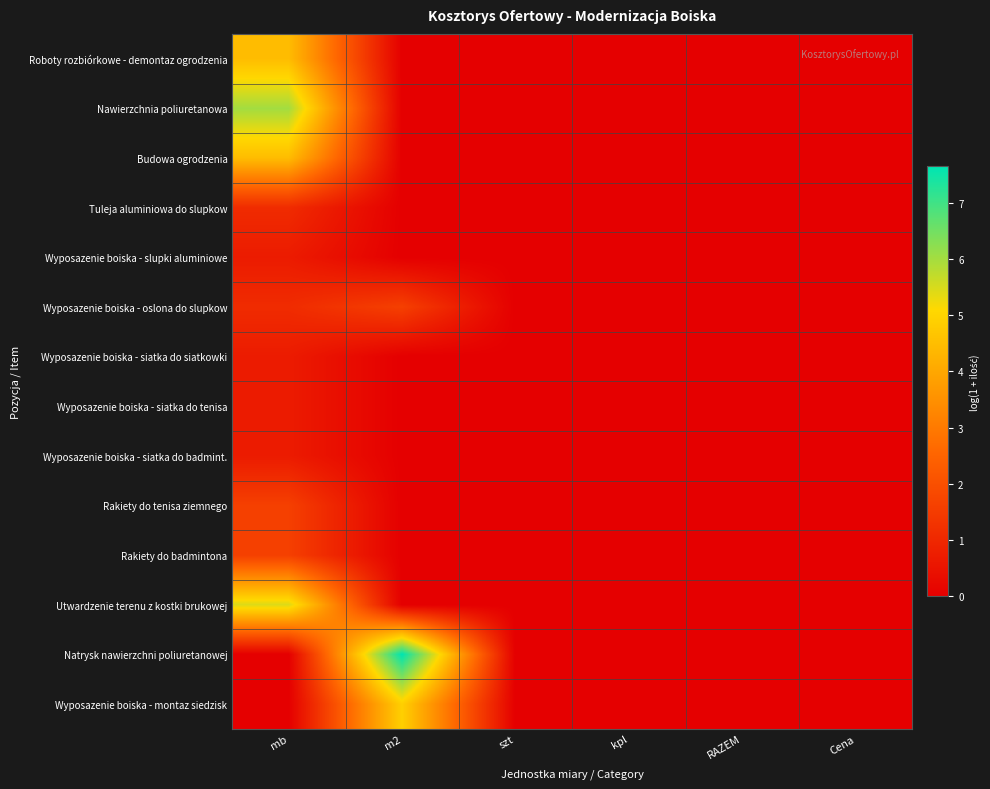

Which series has the largest range (max minus min)?

Natrysk nawierzchni poliuretanowej